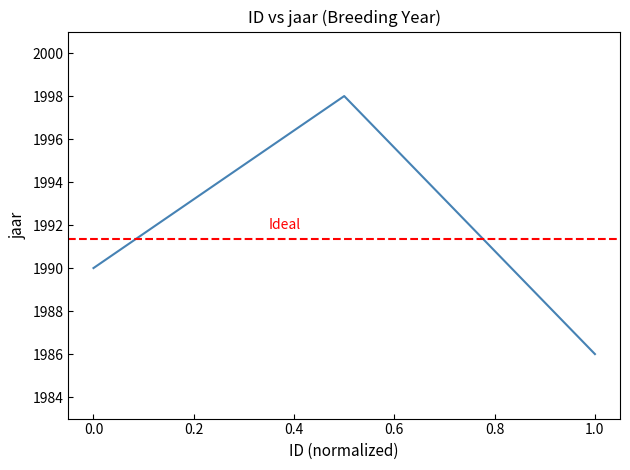

The value at 1.0 is 1986. True or false?

True